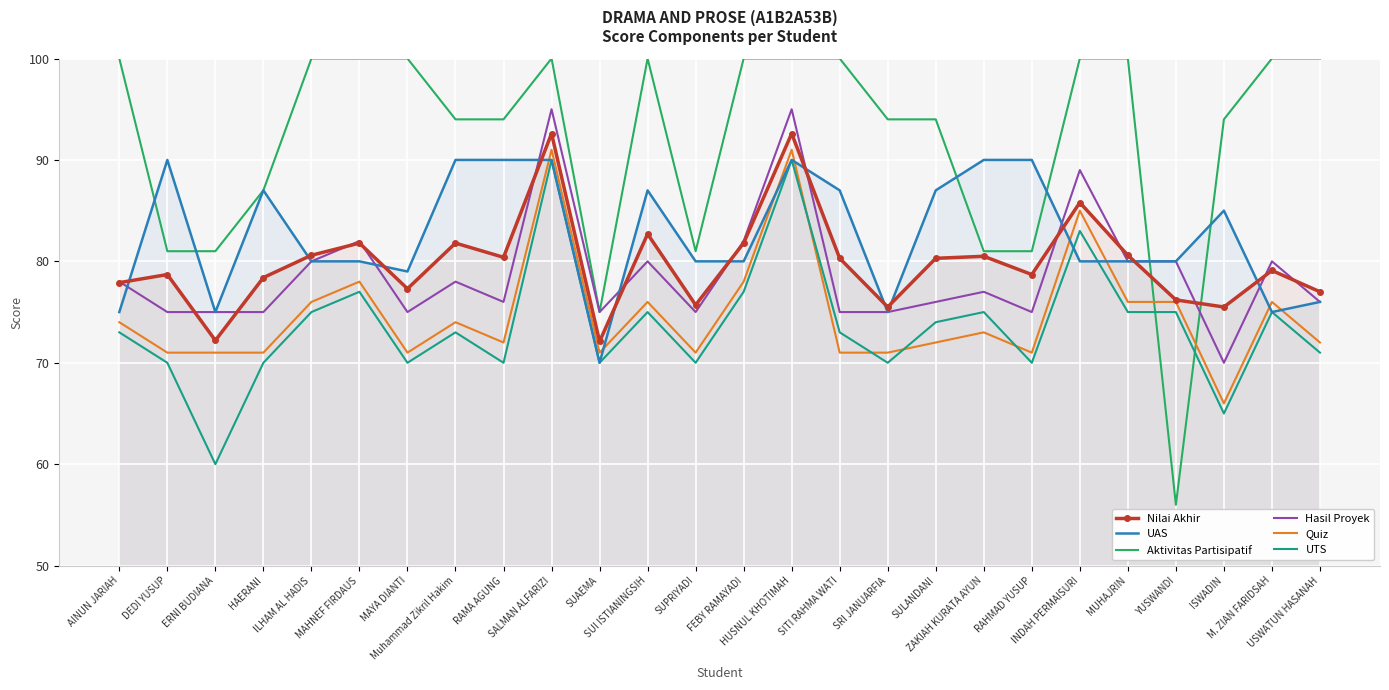

List the labels in order of Hasil Proyek value, largest first.

SALMAN ALFARIZI, HUSNUL KHOTIMAH, INDAH PERMAISURI, MAHNEF FIRDAUS, FEBY RAMAYADI, ILHAM AL HADIS, SUI ISTIANINGSIH, MUHAJRIN, YUSWANDI, M. ZIAN FARIDSAH, AINUN JARIAH, Muhammad Zikril Hakim, ZAKIAH KURATA AYUN, RAMA AGUNG, SULANDANI, USWATUN HASANAH, DEDI YUSUP, ERNI BUDIANA, HAERANI, MAYA DIANTI, SUAEMA, SUPRIYADI, SITI RAHMA WATI, SRI JANUARFIA, RAHMAD YUSUP, ISWADIN